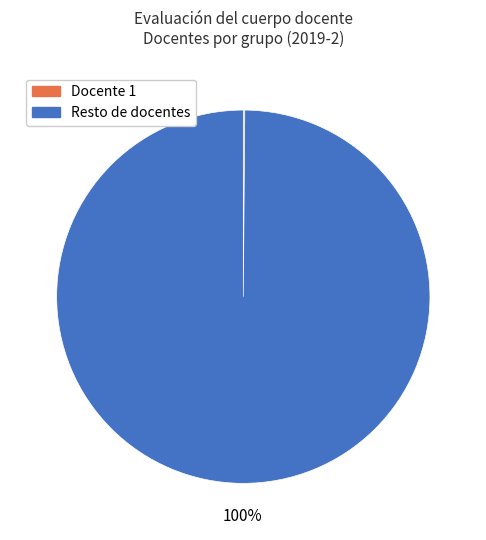

Does any single category account for the majority?

Yes